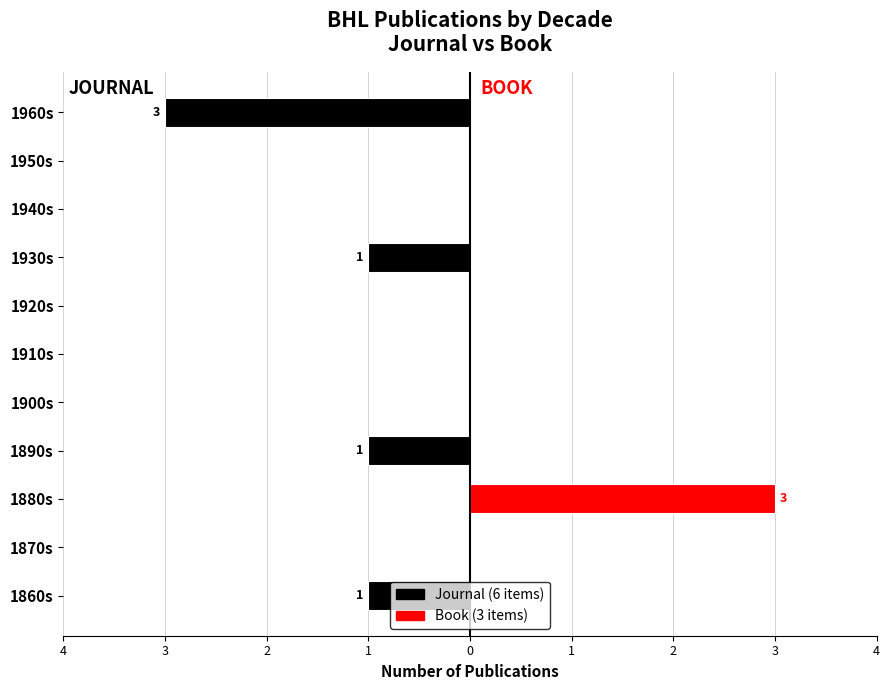

Reading left to right, list all the values displayed in this chart.

Journal: -1	0	0	-1	0	0	0	-1	0	0	-3
Book: 0	0	3	0	0	0	0	0	0	0	0